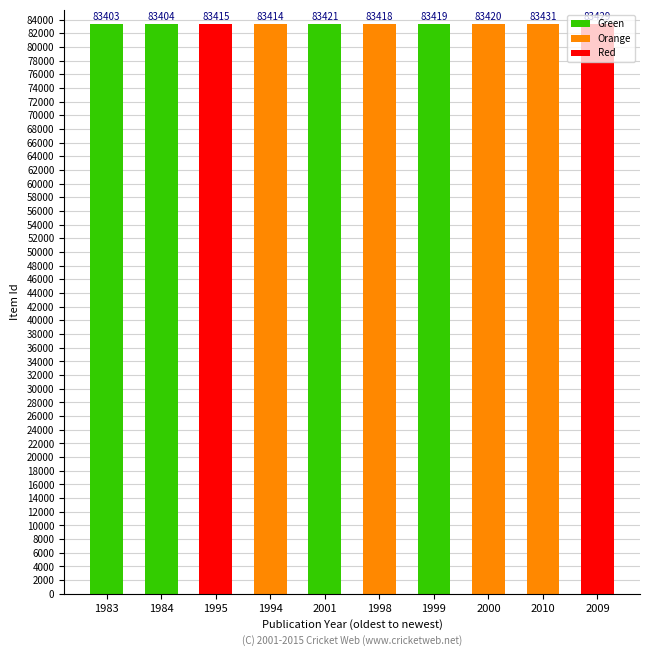

What is the minimum value shown in the chart?

83403